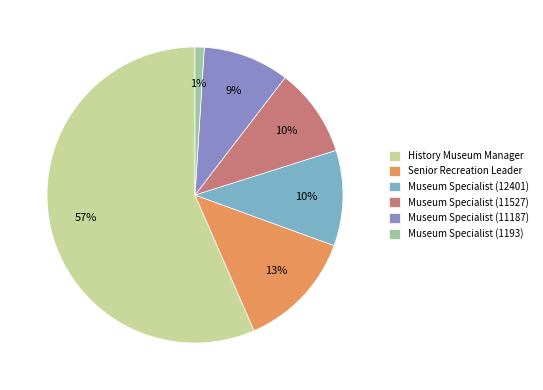

To the nearest percent, what is the average slice percentage?

17%